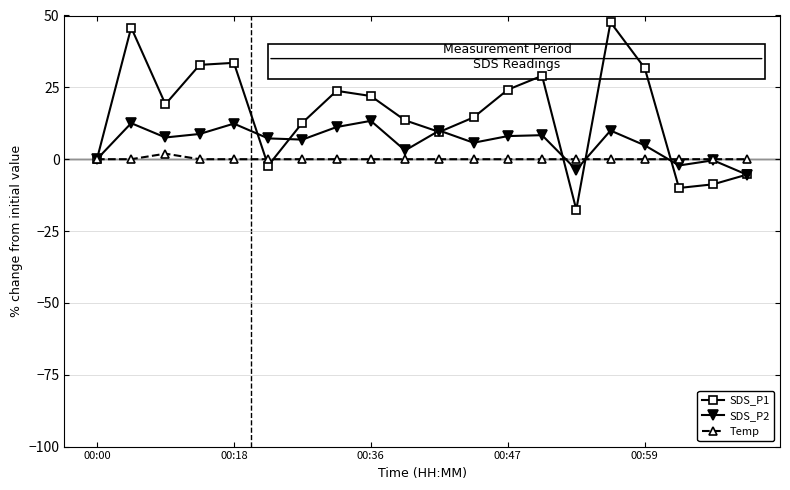

At how many categories does at least one series exceed 27?

6